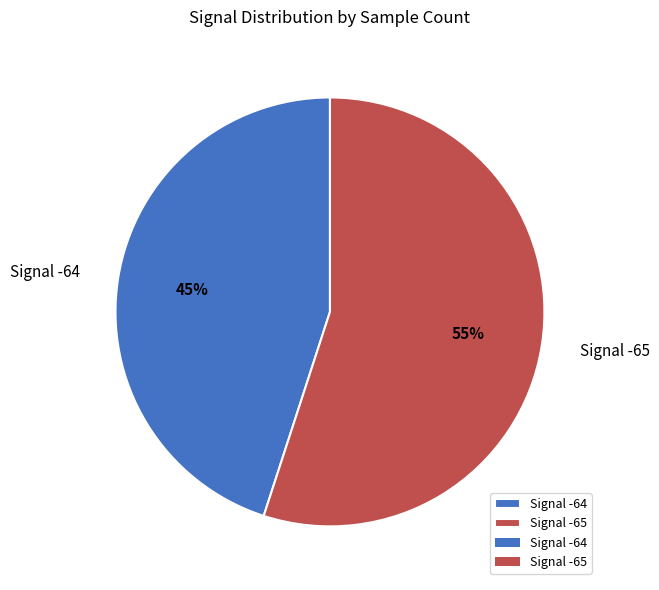

Is it true that Signal -65 is 55% of the pie?

True